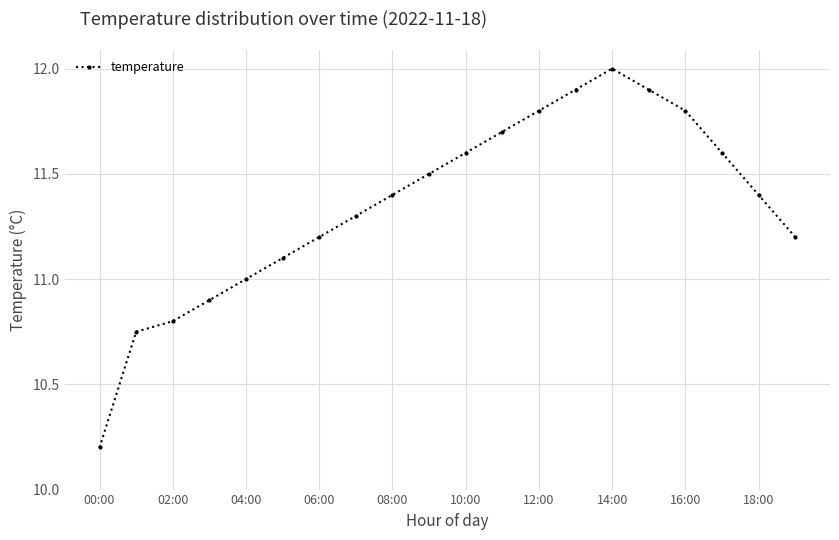

What is the value of the 16th point from the left?

11.9